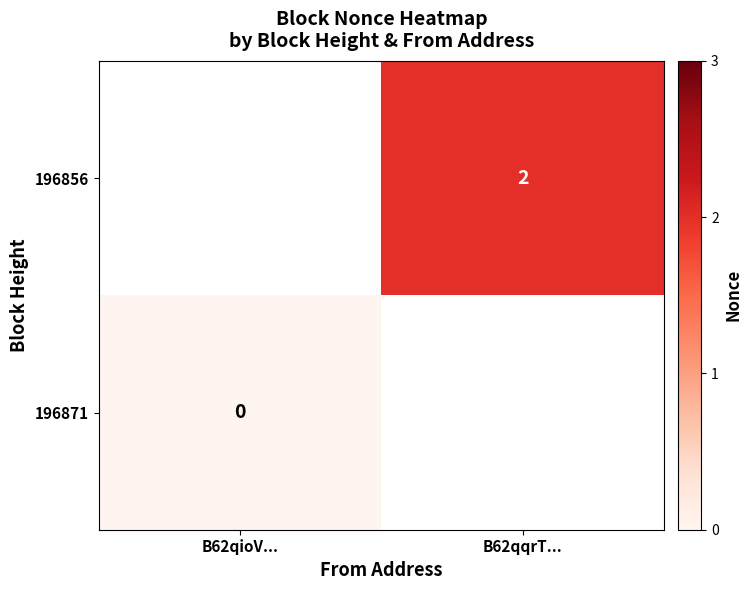

At how many categories does at least one series exceed 1?

1